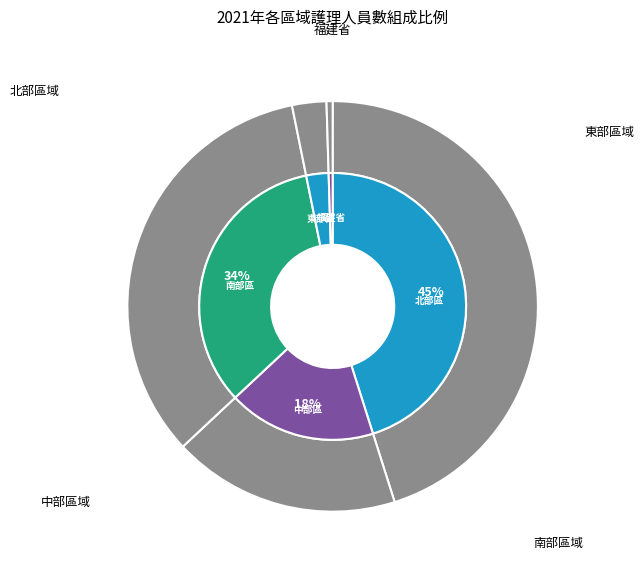

How many slices are in this pie chart?

5